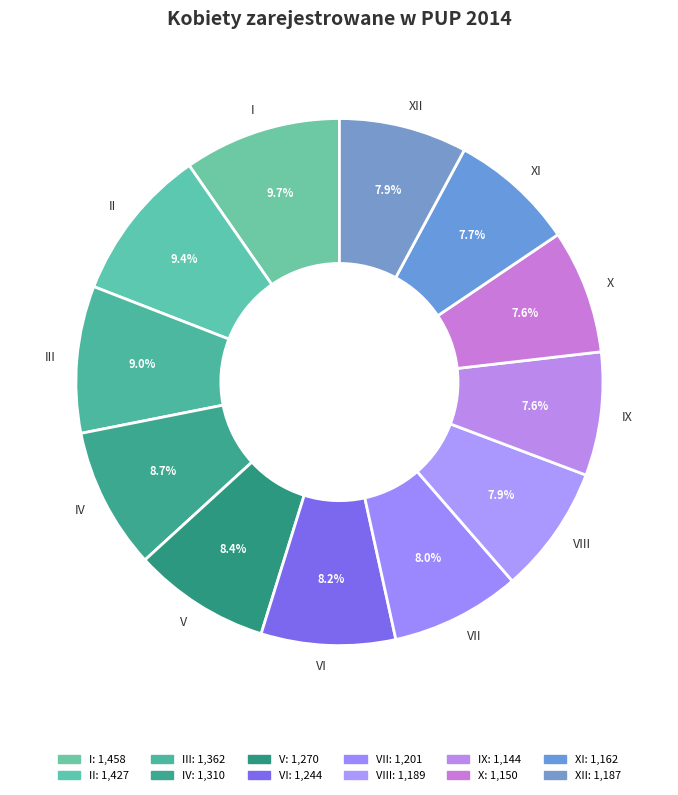

Combined, what portion of the pie is IV and III?

17.7%